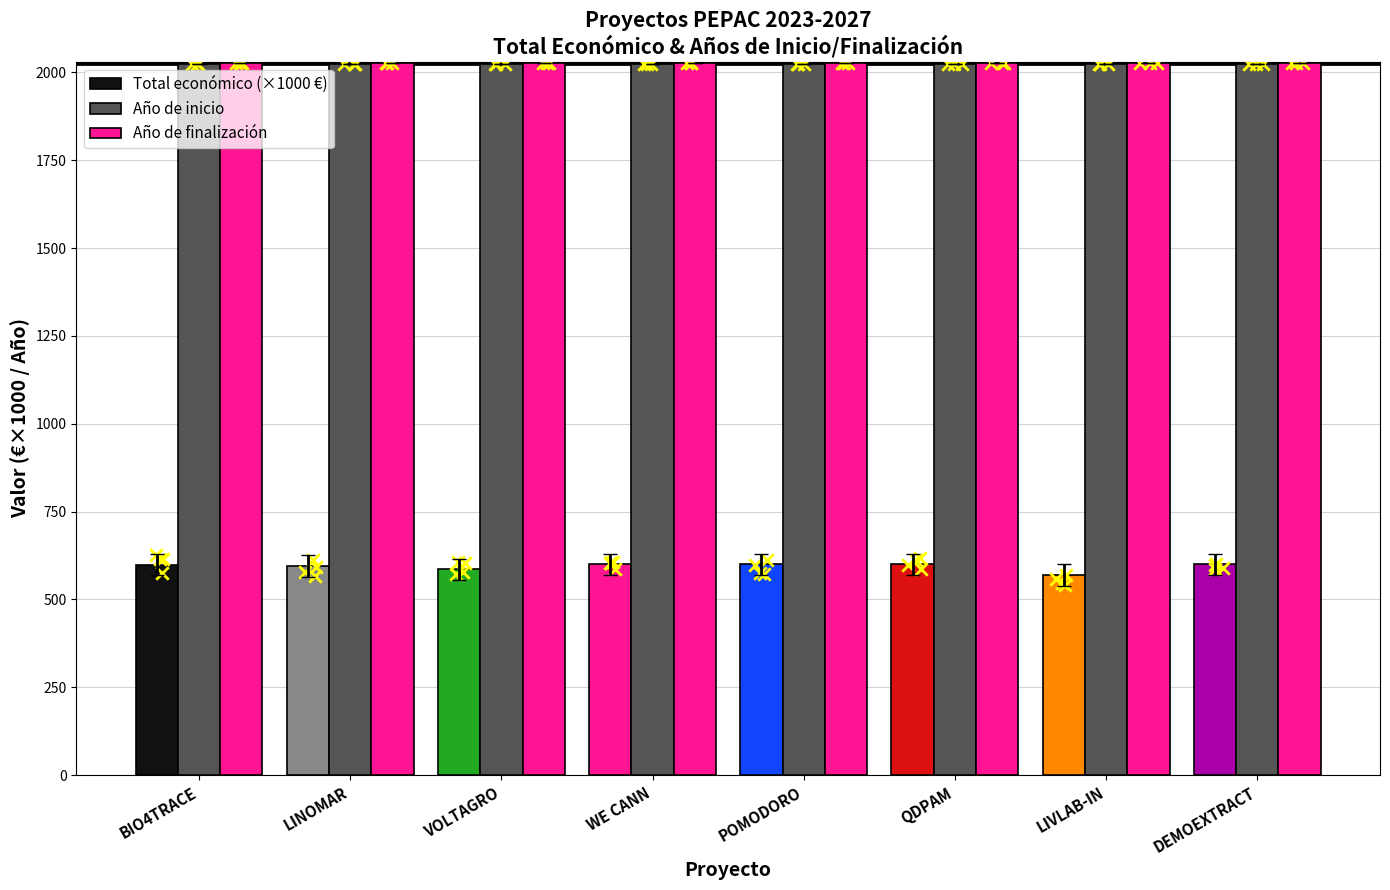

Which series reaches the minimum Y coordinate?

Total económico (×1000 €)